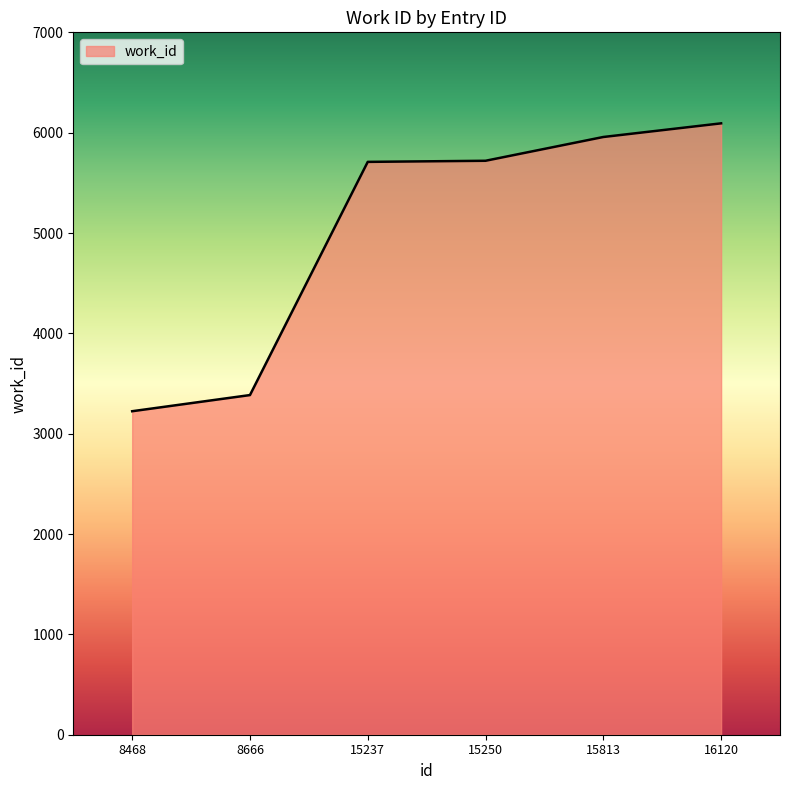

What is the average value?

5015